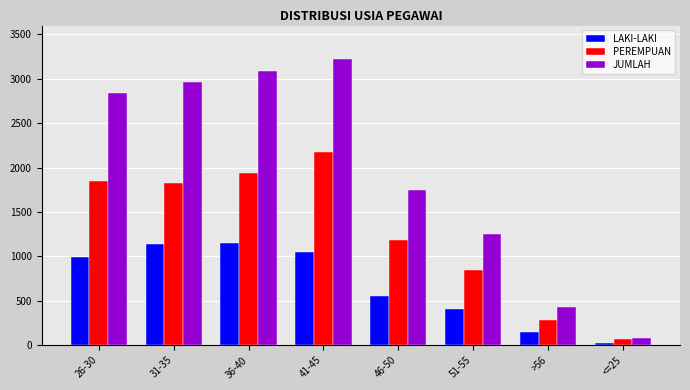

What is the label of the 1st bar from the left?

26-30